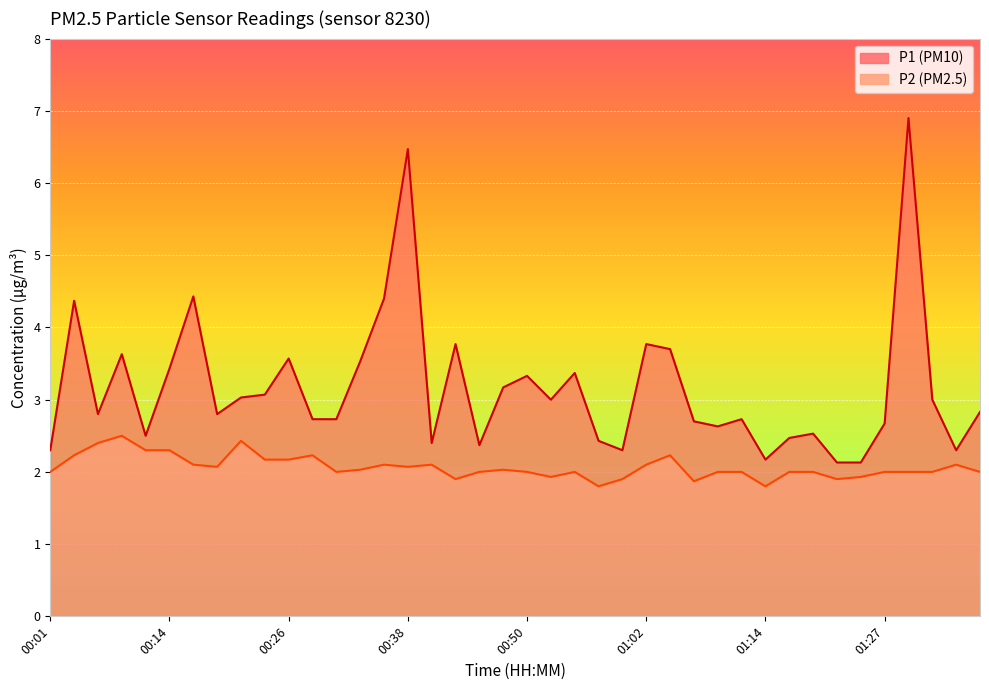

At which label does P2 first exceed 2?

00:04